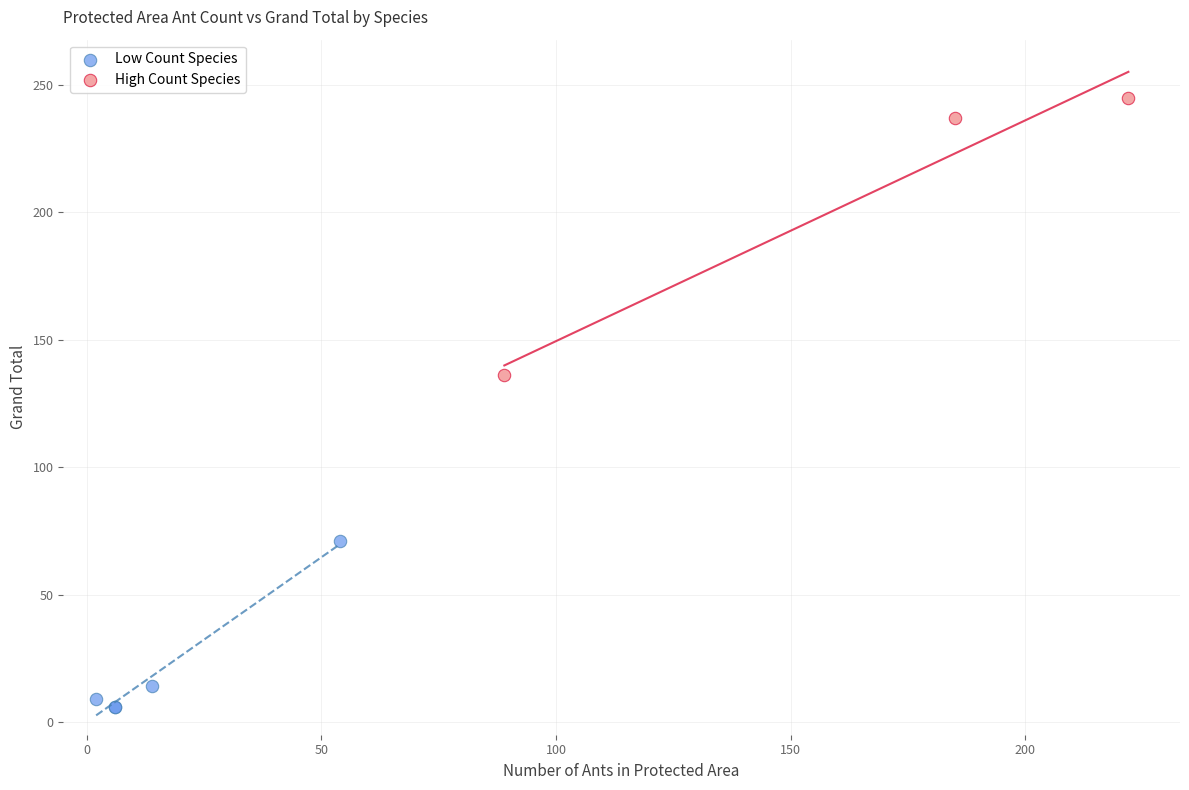

What are all the series names shown in the legend?

Low Count Species, High Count Species